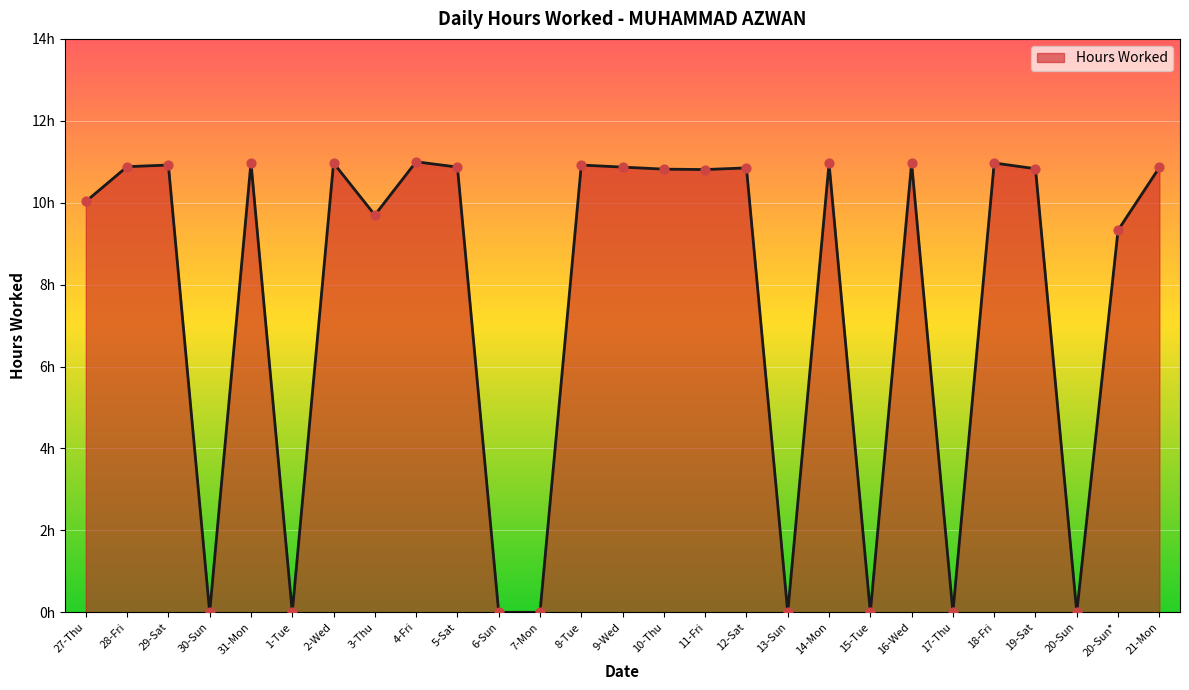

What is the change in value from 28-Fri to 7-Mon?

-10.9